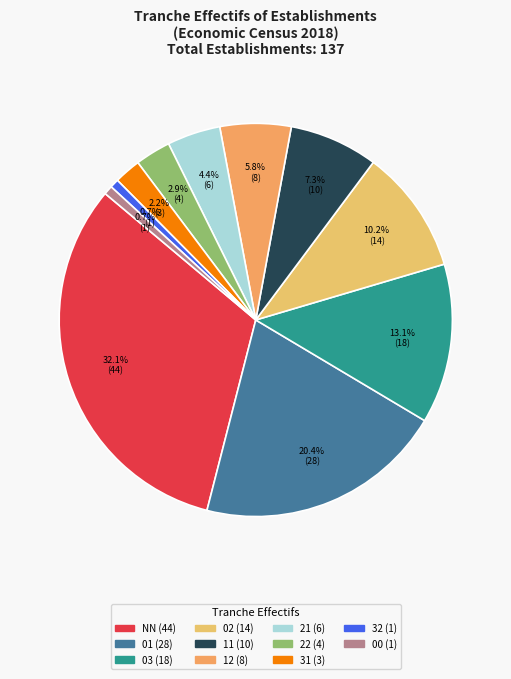

Count the number of slices in the pie.

11